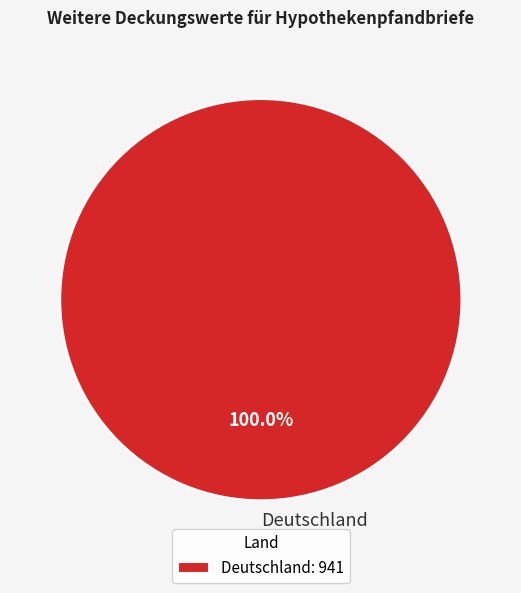

Does any single category account for the majority?

Yes